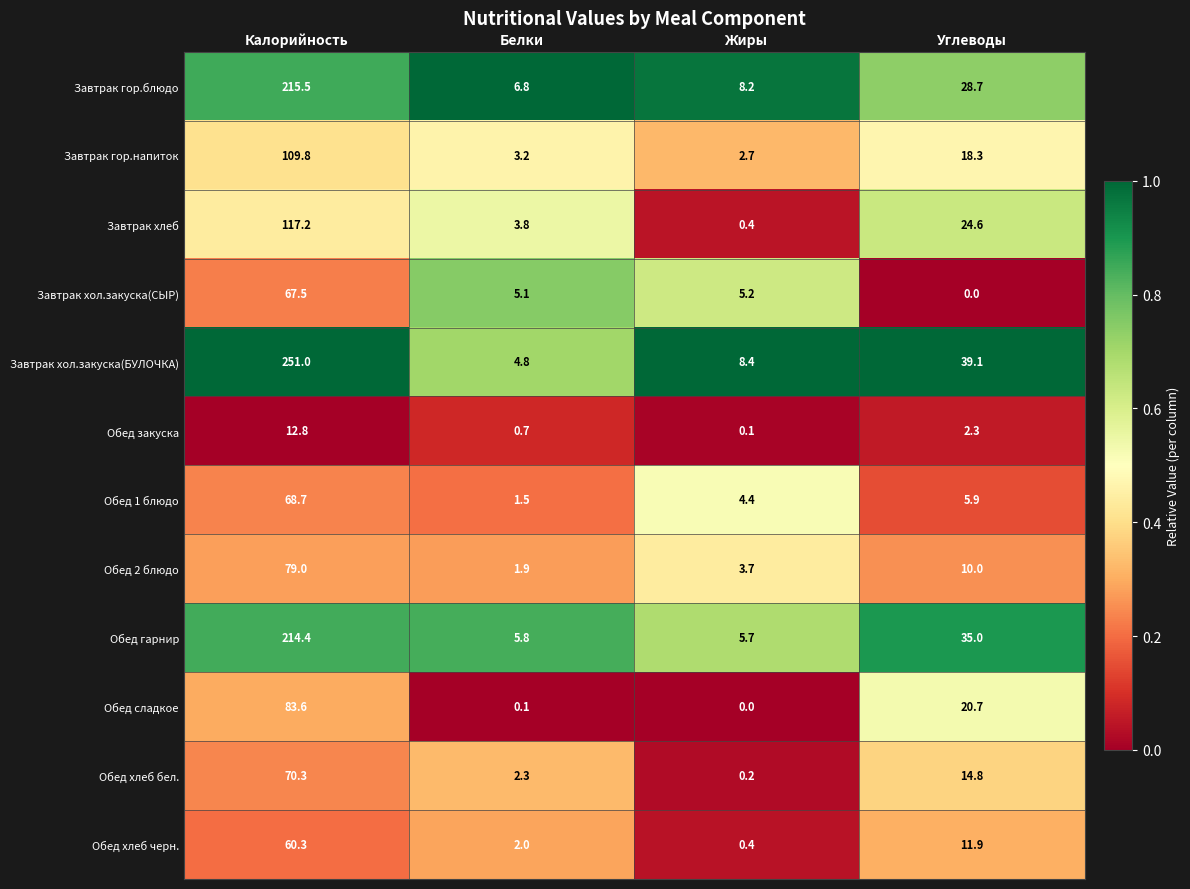

Rank the categories by Обед 1 блюдо value from highest to lowest.

Калорийность, Углеводы, Жиры, Белки